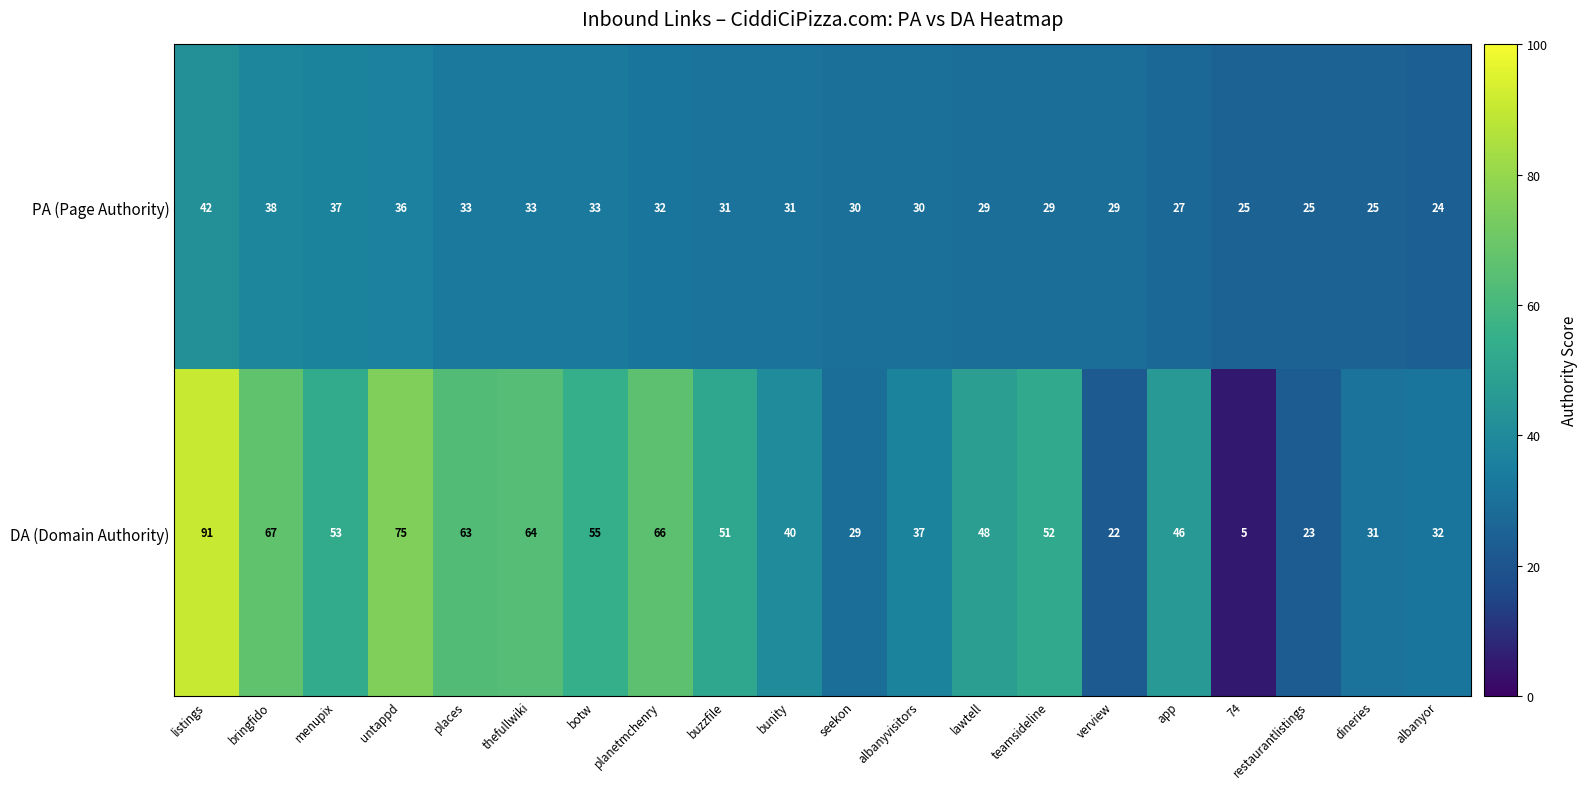

Rank the series at planetmchenry from lowest to highest value.

PA (Page Authority), DA (Domain Authority)